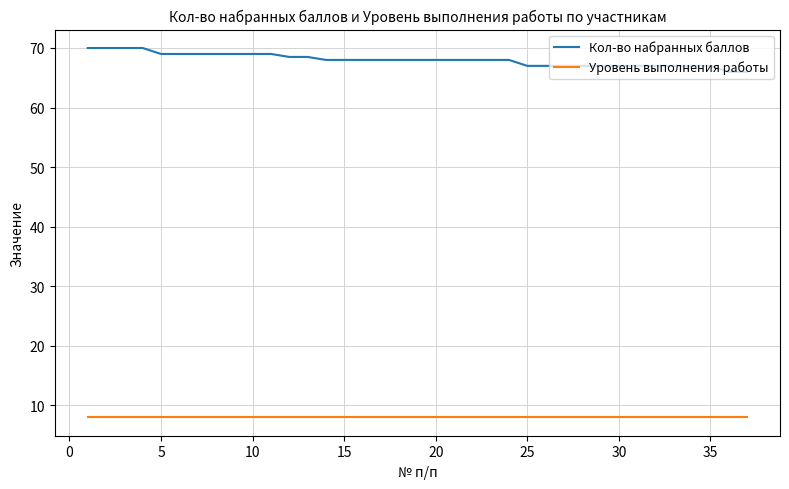

Rank the series by their maximum value, from lowest to highest.

Уровень выполнения работы, Кол-во набранных баллов